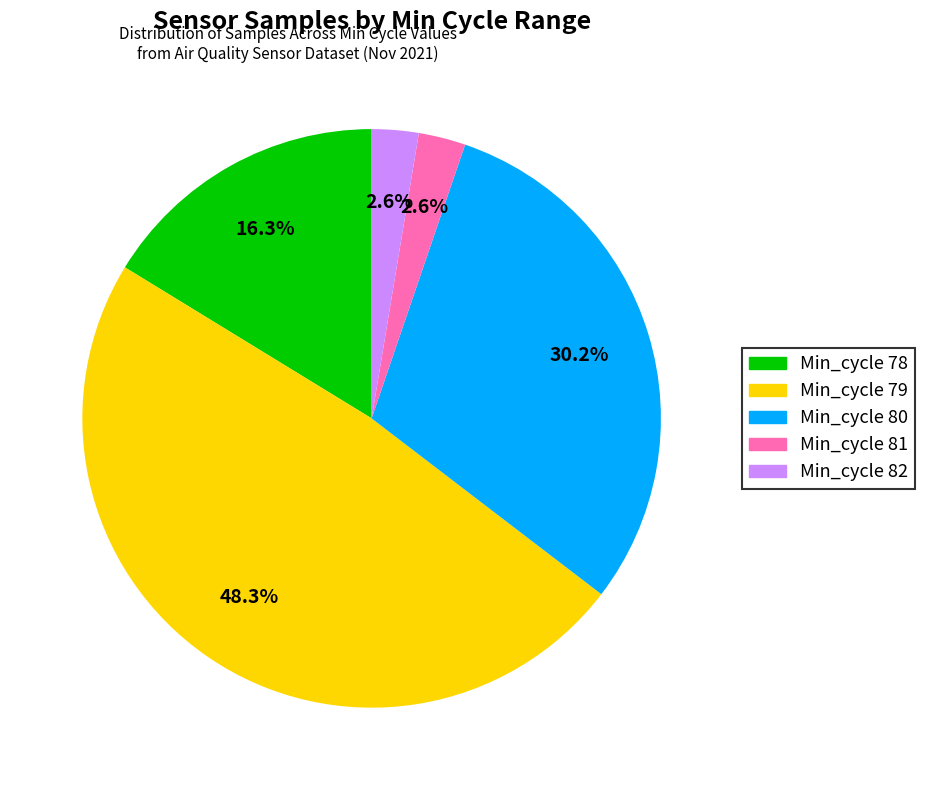

Is there a majority slice in this chart?

No